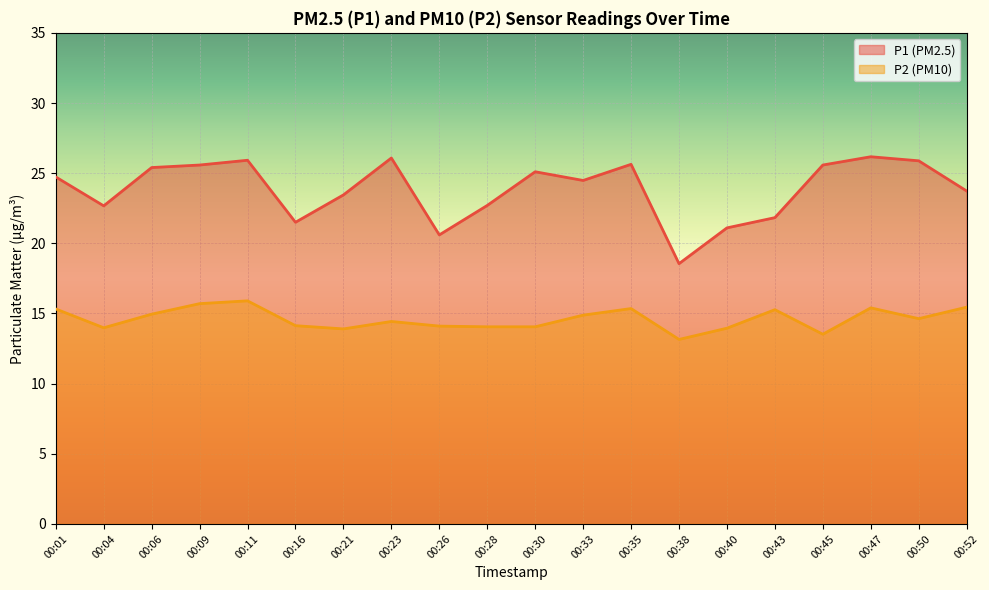

Is it true that P1 equals 38.3 at 00:35?

False